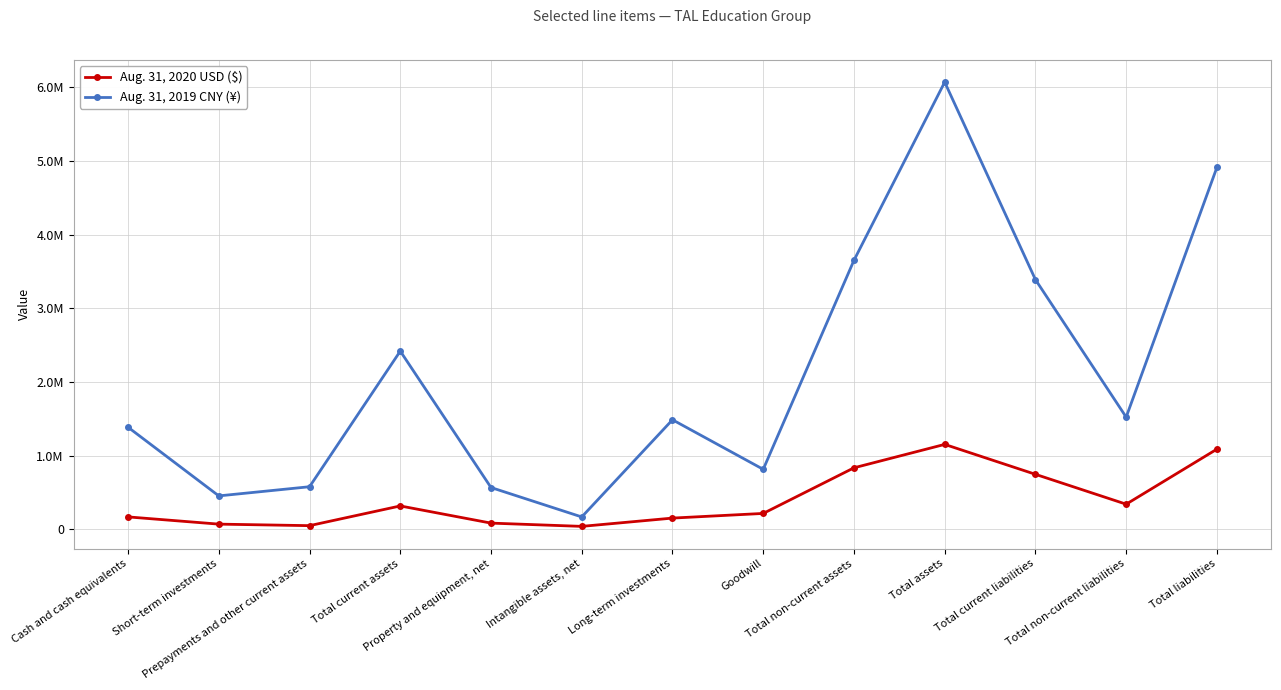

What is the difference between the maximum and second lowest values in the Aug. 31, 2020 USD ($) series?

1103123